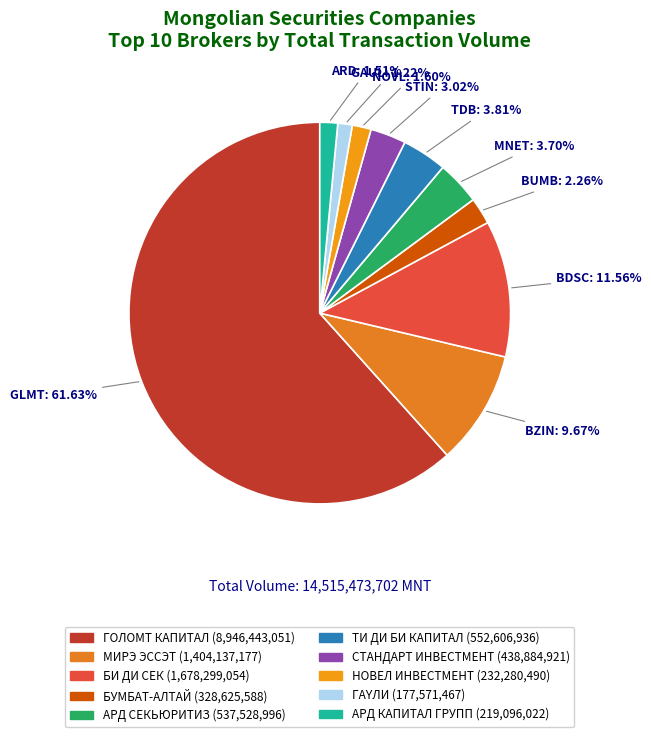

How many slices are in this pie chart?

10